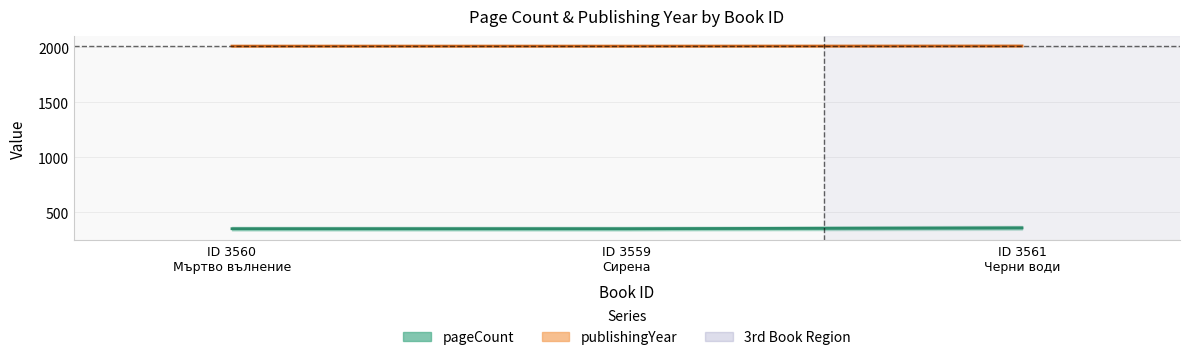

What position from the right is ID 3560 Мъртво вълнение?

3